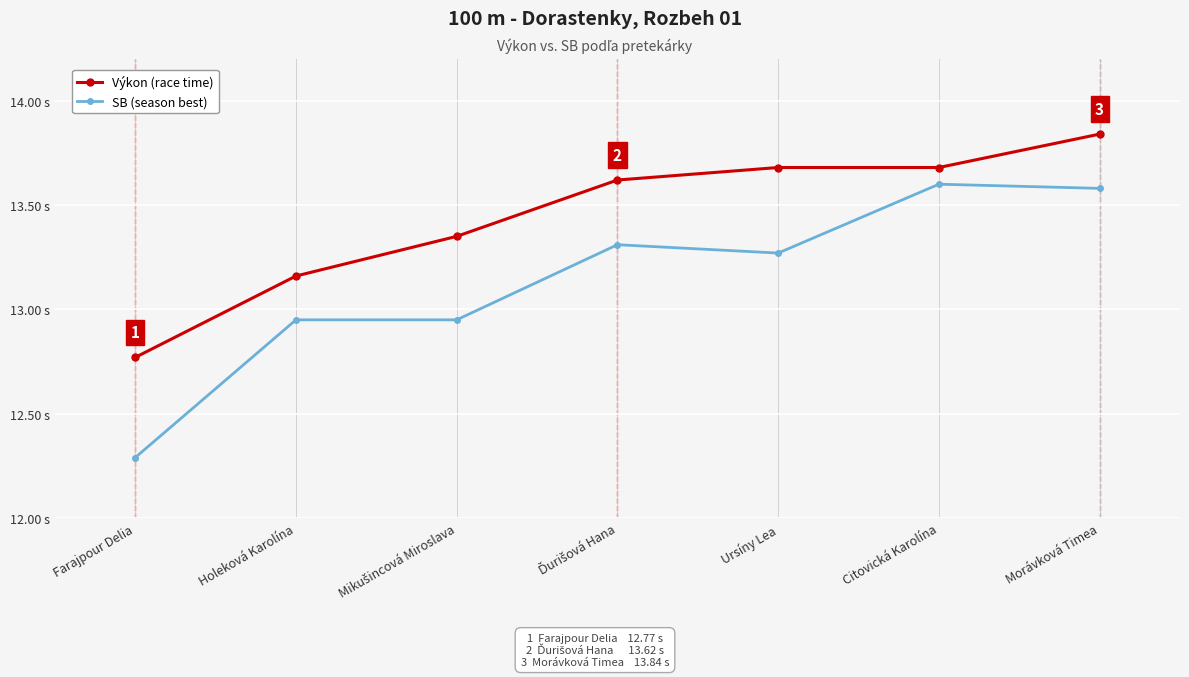

Does the chart have visible grid lines?

Yes